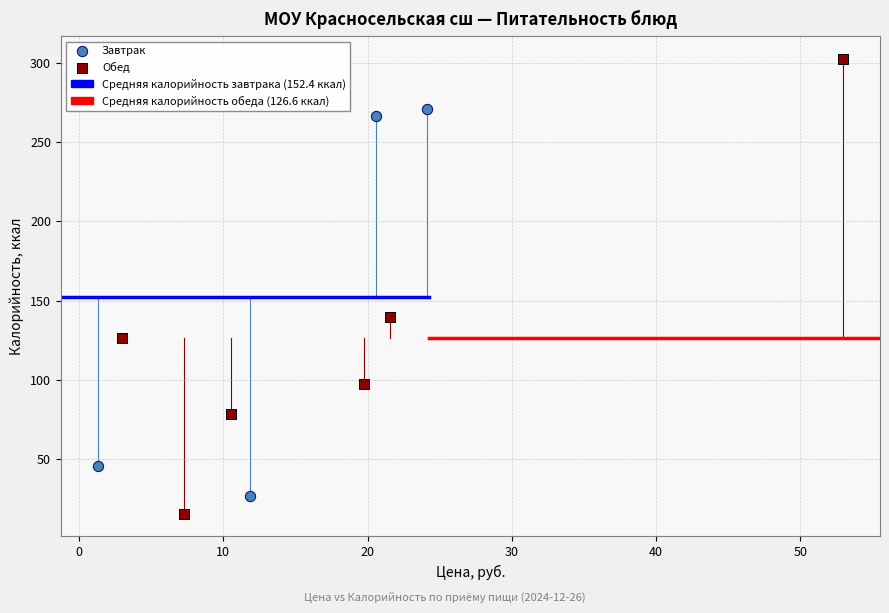

Which series reaches the maximum Y coordinate?

Обед